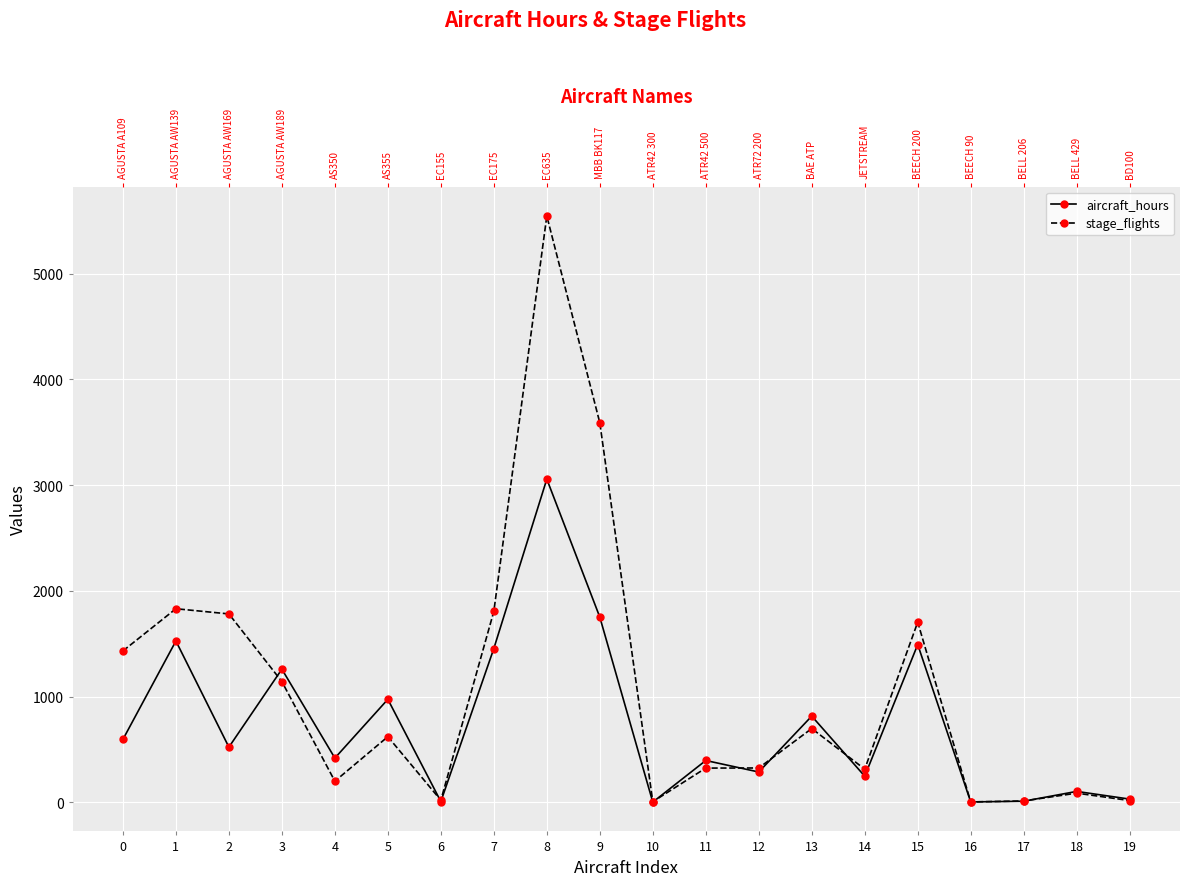

In stage_flights, how many points are higher than both neighbors (excluding endpoints)?

6